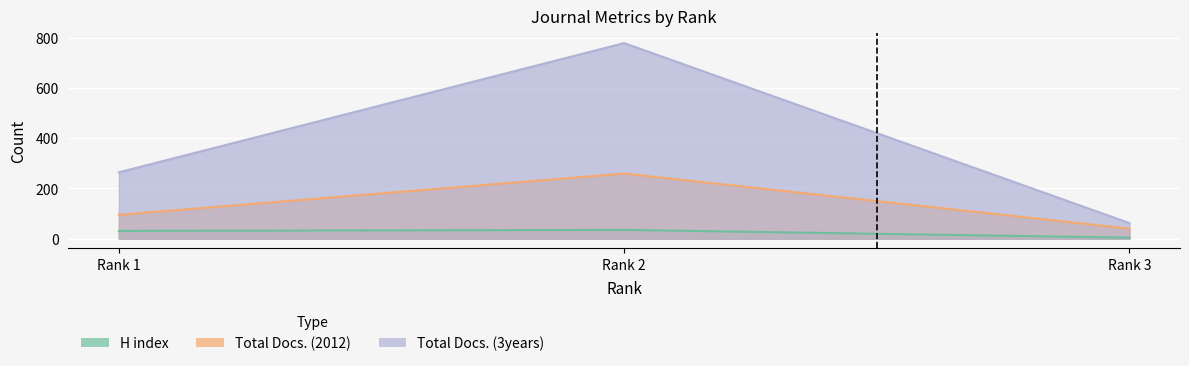

Rank the categories by Total Docs. (3years) value from highest to lowest.

Rank 2, Rank 1, Rank 3